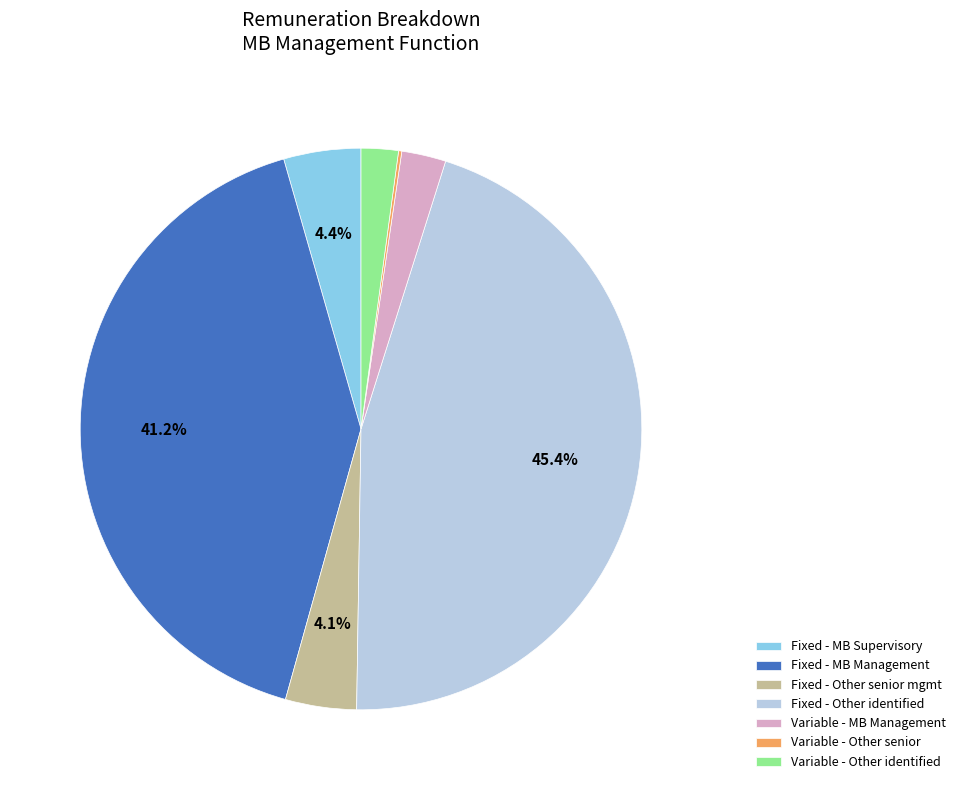

Approximately how many times larger is the value at Variable - Other identified compared to Fixed - MB Supervisory?

0.5